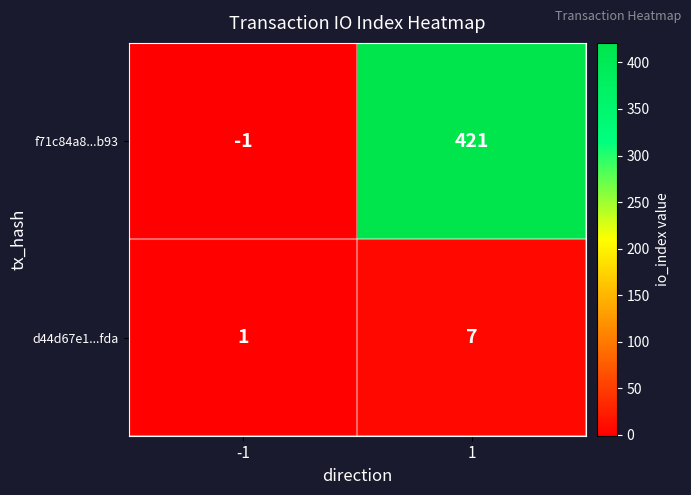

Reading left to right, extract all data points from this chart.

f71c84a8...b93: -1=-1	1=421
d44d67e1...fda: -1=1	1=7